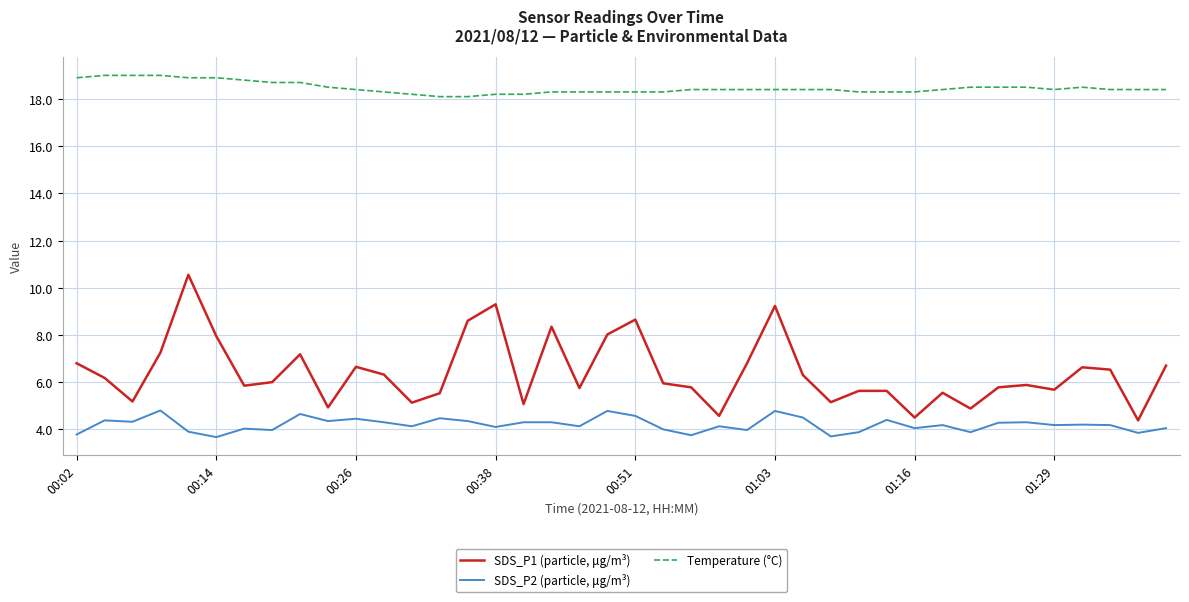

What are all the series names shown in the legend?

SDS_P1 (particle, μg/m³), SDS_P2 (particle, μg/m³), Temperature (°C)